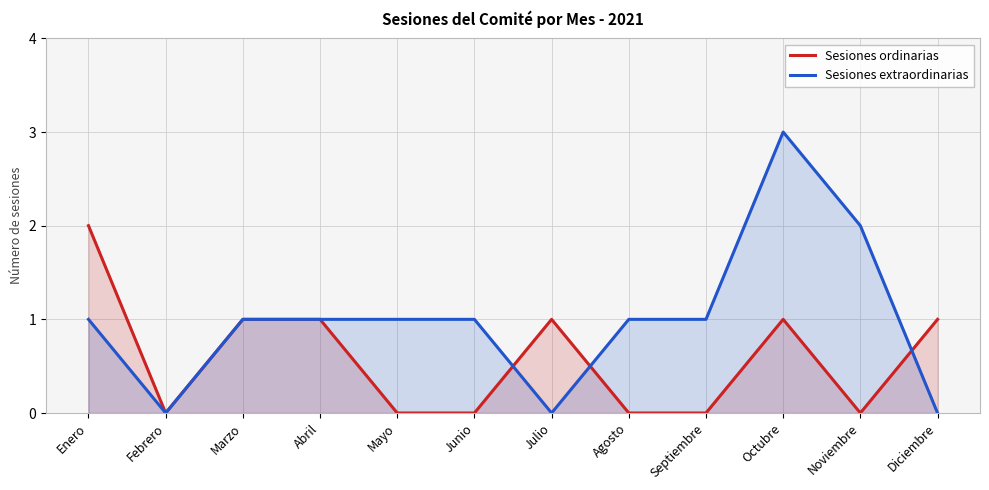

How many lines are shown in the chart?

2